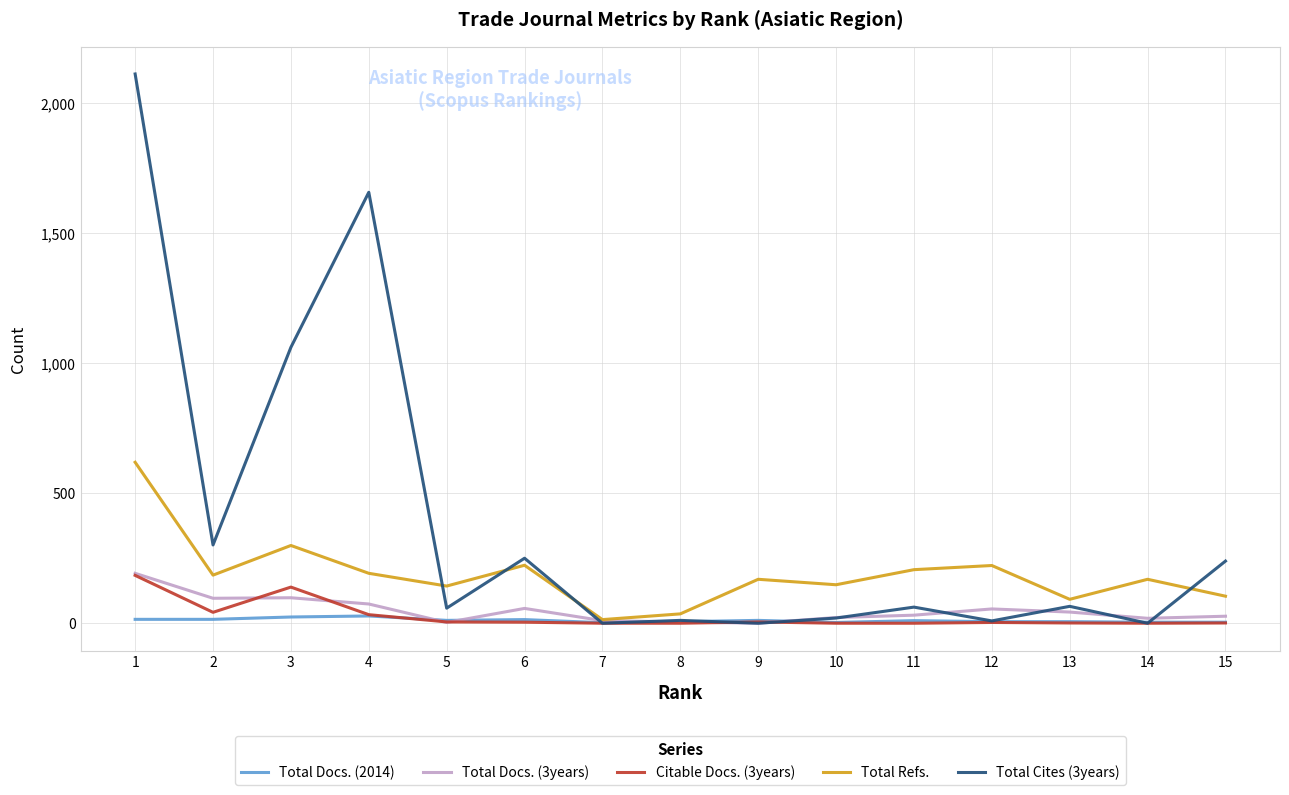

In Total Refs., how many points are lower than both neighbors (excluding endpoints)?

5